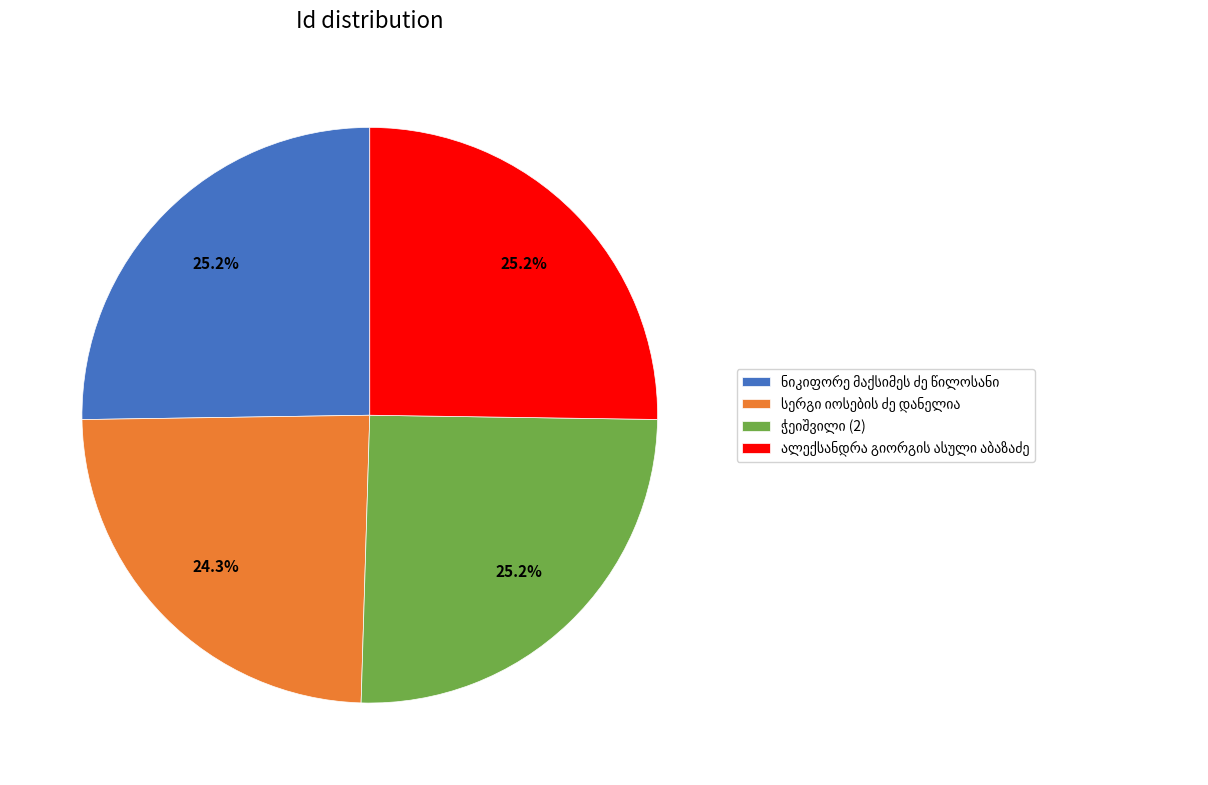

How many slices are in this pie chart?

4